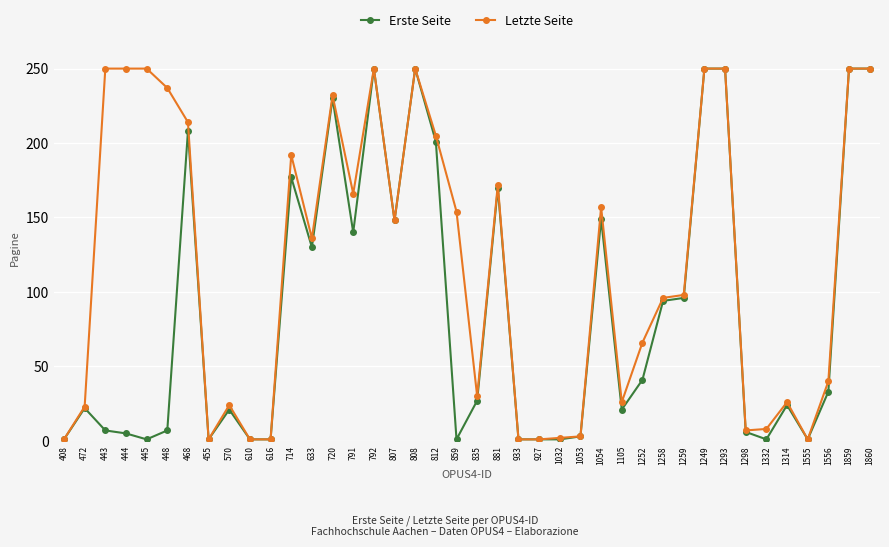

Between 633 and 1293, which series saw the biggest shift?

Erste Seite